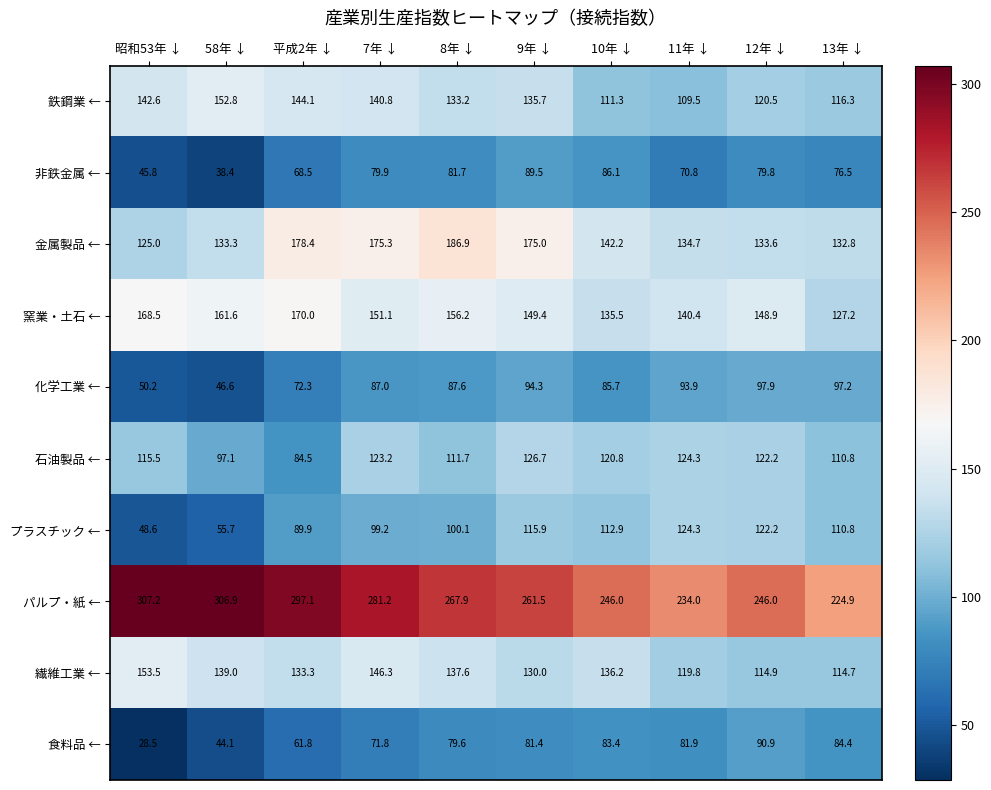

Between 58年 ↓ and 8年 ↓, which series saw the biggest shift?

金属製品 ←